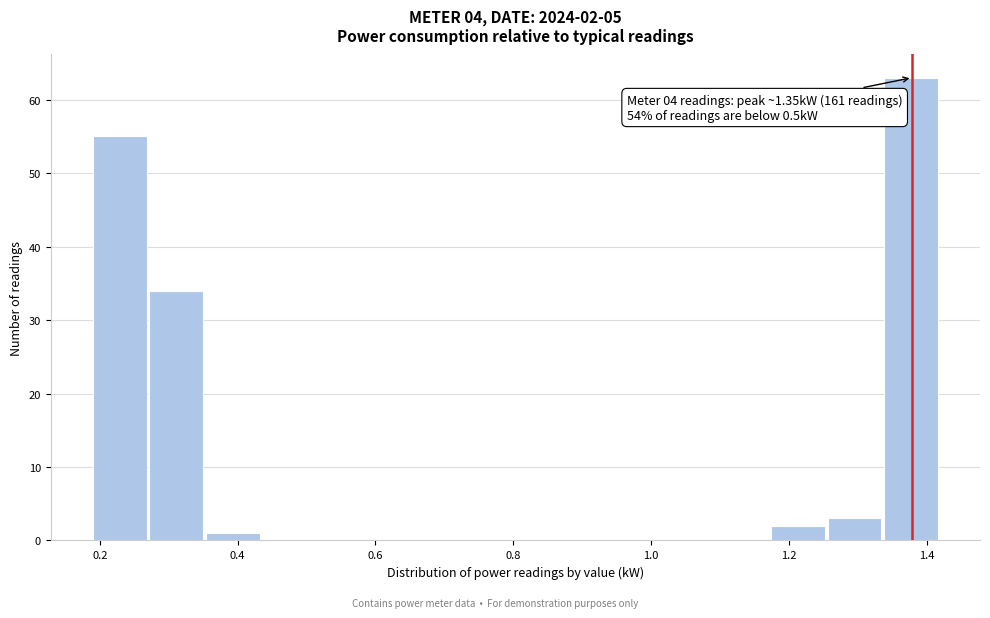

Over which range of the x-axis is the bar tallest?

1.338 to 1.420